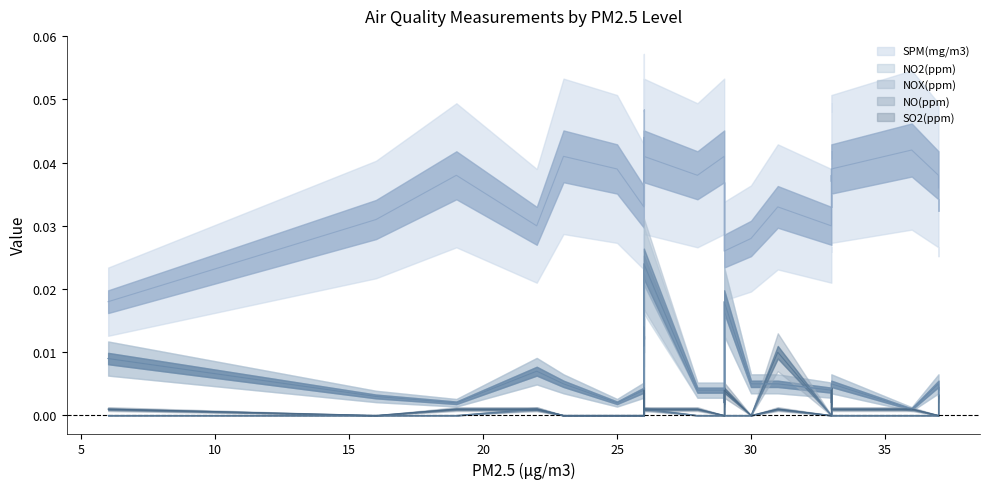

How many lines are shown in the chart?

5